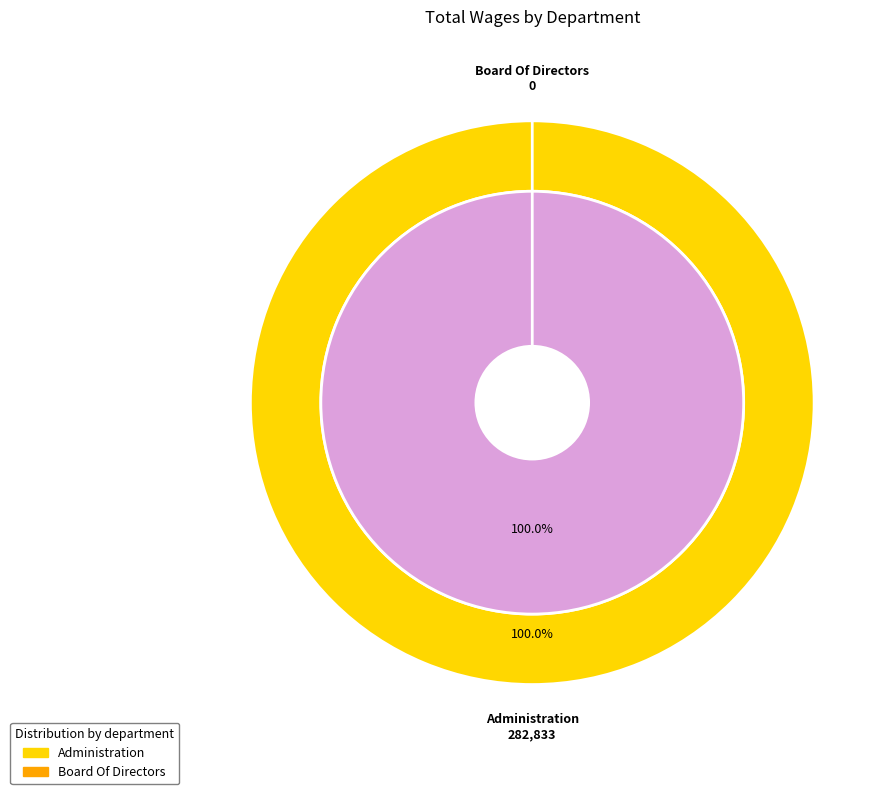

What is the change in value from Administration to Board Of Directors?

-282833